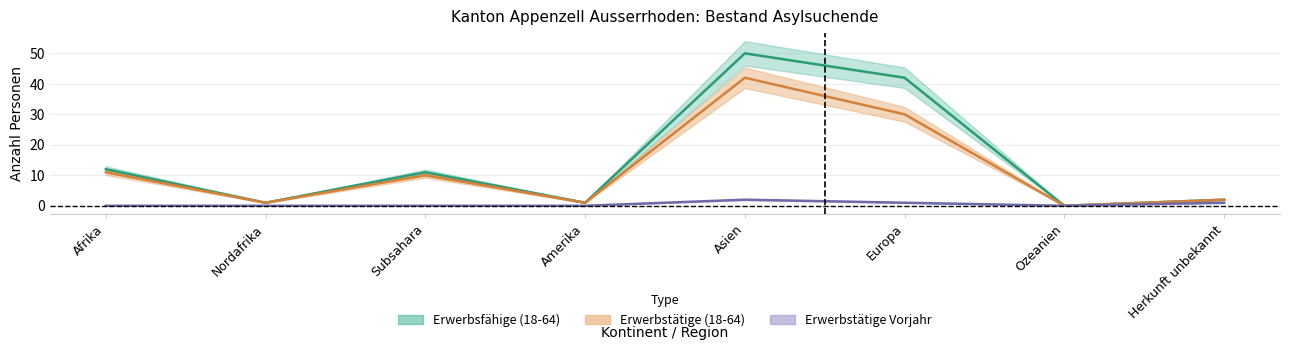

Is it true that Erwerbstätige Vorjahr equals 0 at Amerika?

True